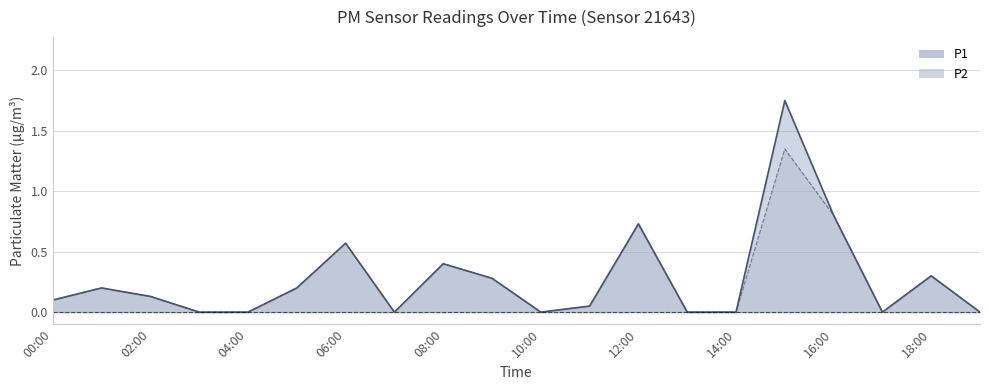

Which series changed the most between 02:00 and 19:00?

P1